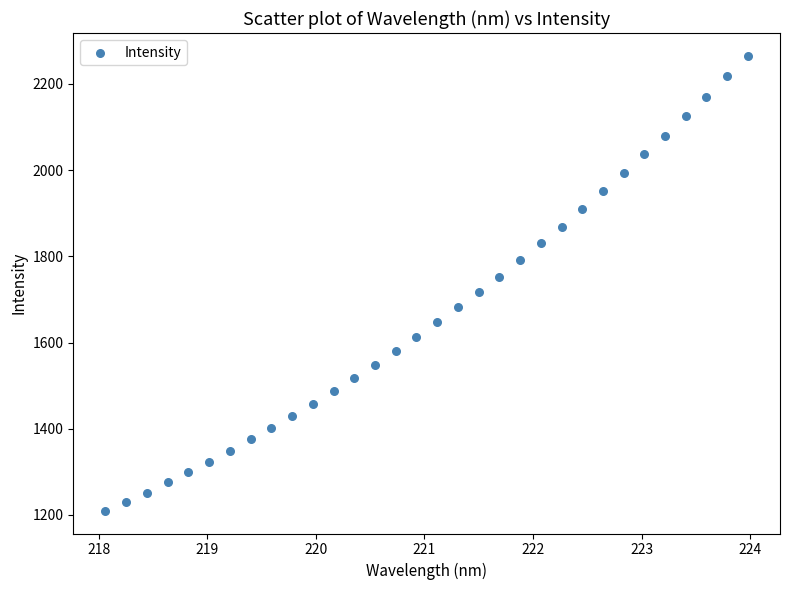

What is the range of X values (max minus min)?

5.9